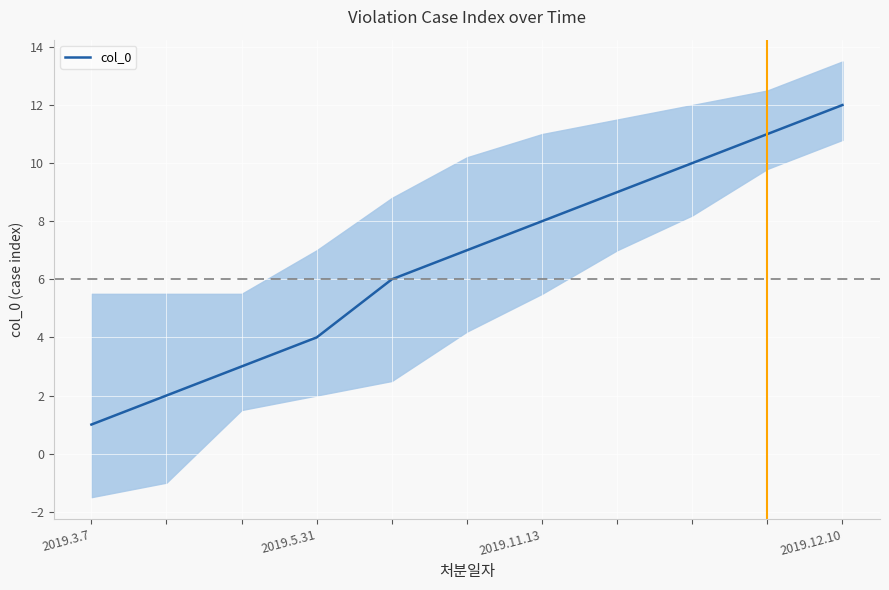

Does the chart display data point markers on the line(s)?

No